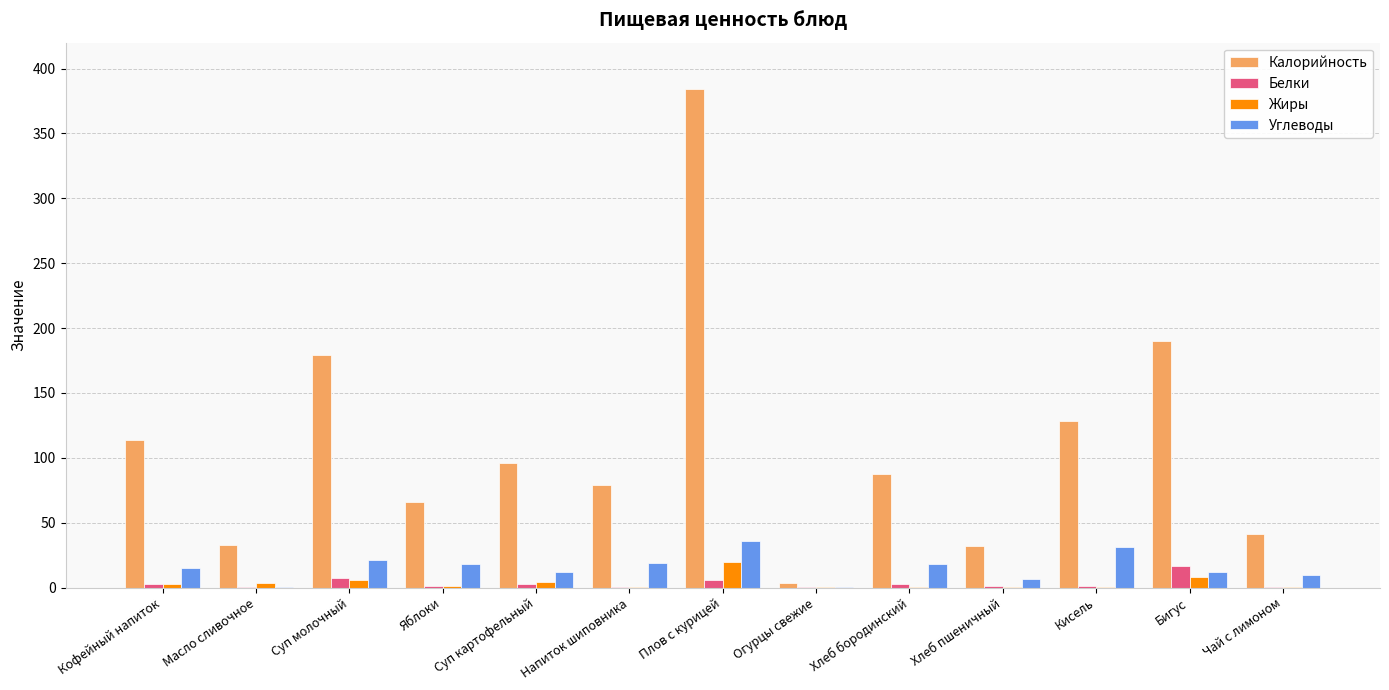

How many groups of bars are there?

13